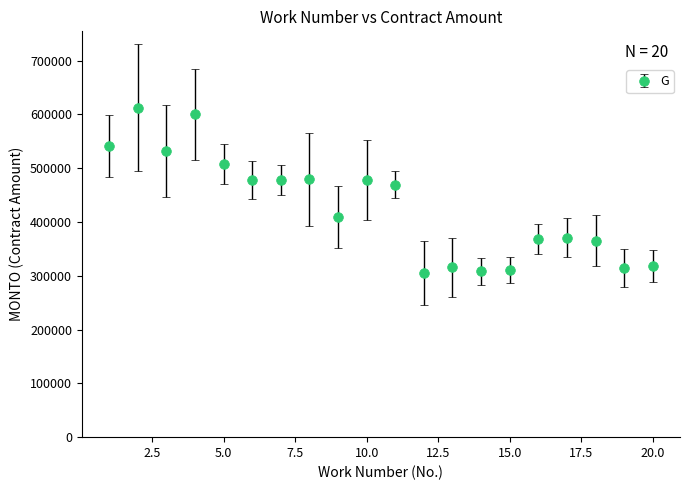

What is the greatest value displayed?

612178.7